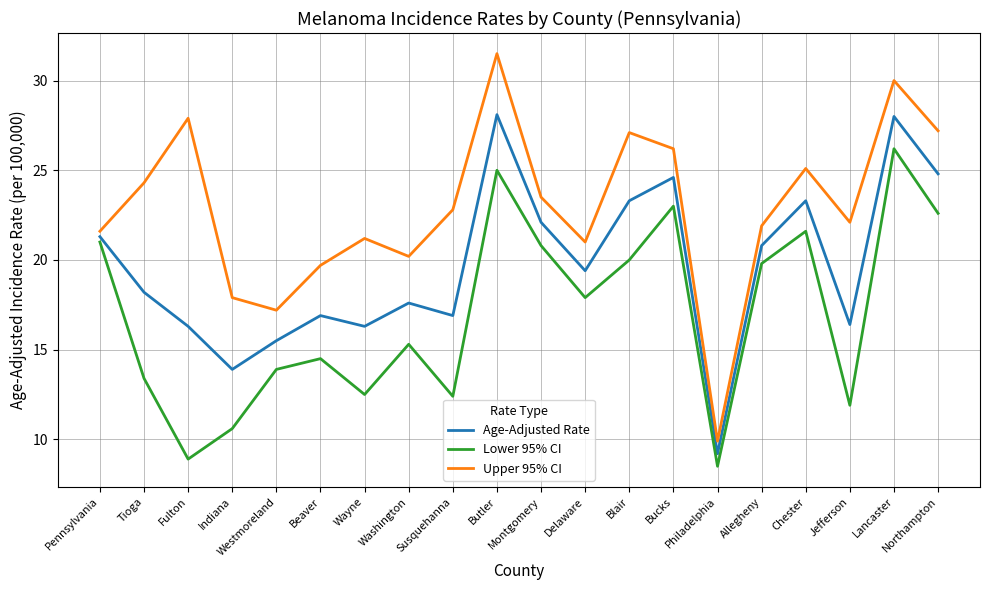

Is it true that Age-Adjusted Rate equals 4.4 at Philadelphia?

False